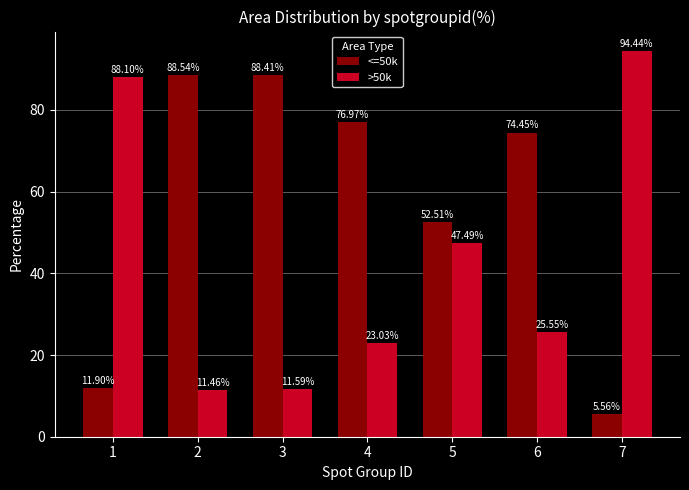

How many bars are there in each group?

2